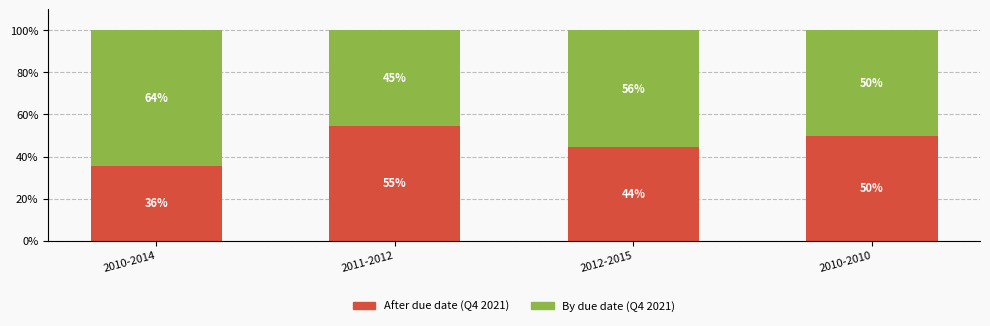

Does the chart contain stacked bars?

Yes